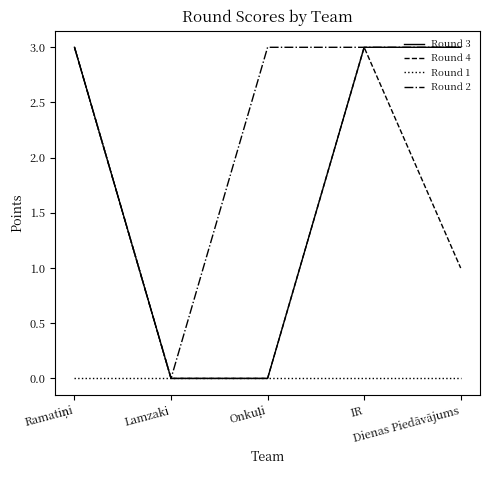

What is the maximum value for Round 4?

3